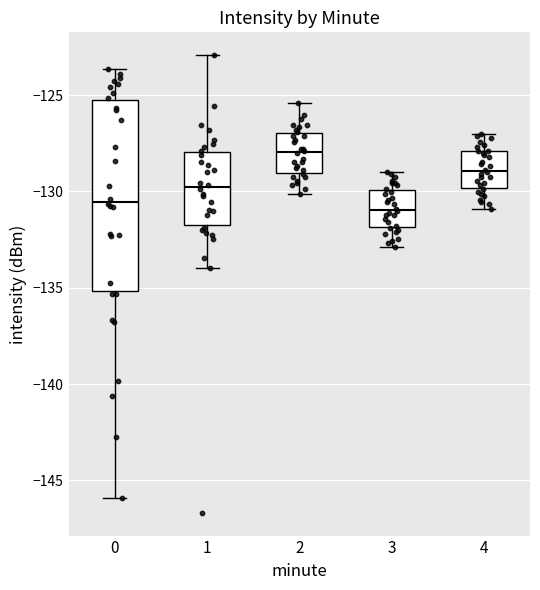

Where is the lower edge of the box at x = 3 on the y-axis? The values are not printed on the chart, so give them approximately, as read against the axis.

-132.0